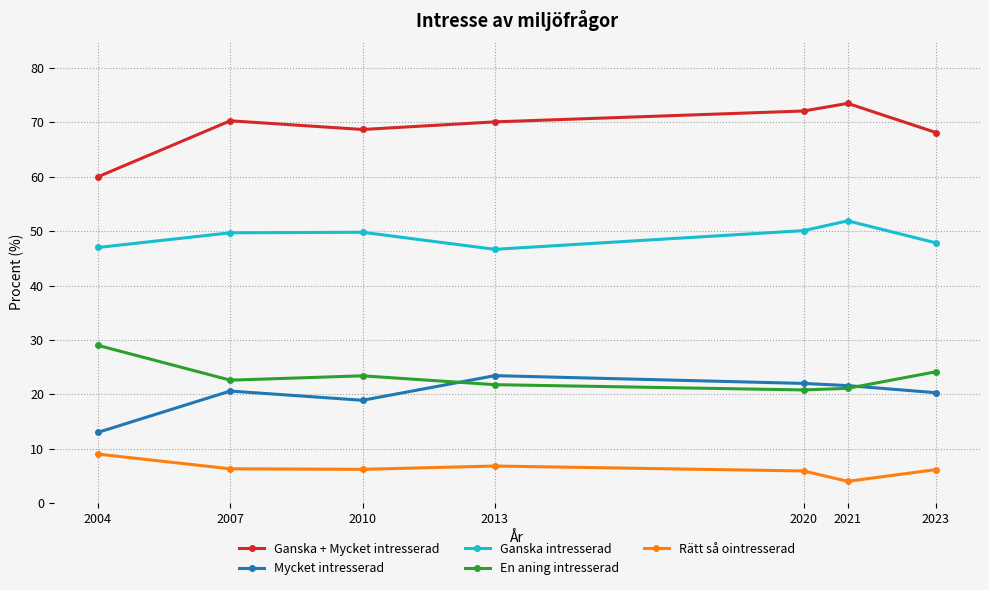

In Mycket intresserad, how many points are lower than both neighbors (excluding endpoints)?

1